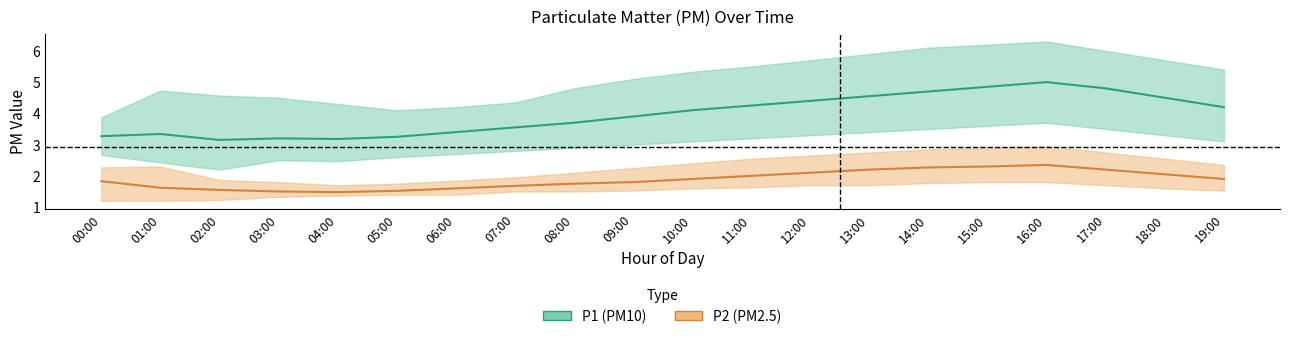

Reading left to right, list all the values displayed in this chart.

P1: 3.3	3.3	3.1	3.2	3.2	3.2	3.4	3.5	3.7	3.9	4.1	4.2	4.4	4.5	4.7	4.8	5.0	4.8	4.5	4.2
P2: 1.8	1.6	1.6	1.5	1.5	1.5	1.6	1.7	1.8	1.8	1.9	2.0	2.1	2.2	2.3	2.3	2.4	2.2	2.0	1.9